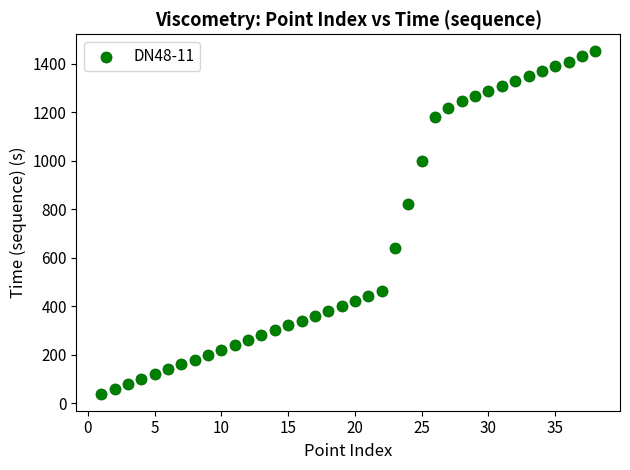

What Y value in the scatter plot is closest to 745?

821.1